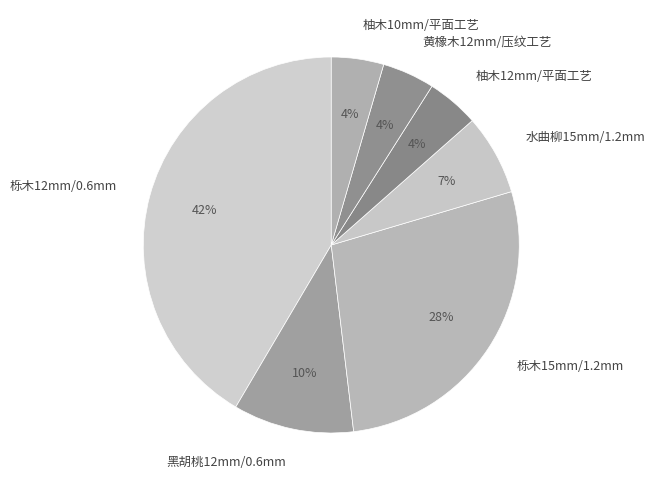

What is the largest slice in the pie chart?

栎木12mm/0.6mm